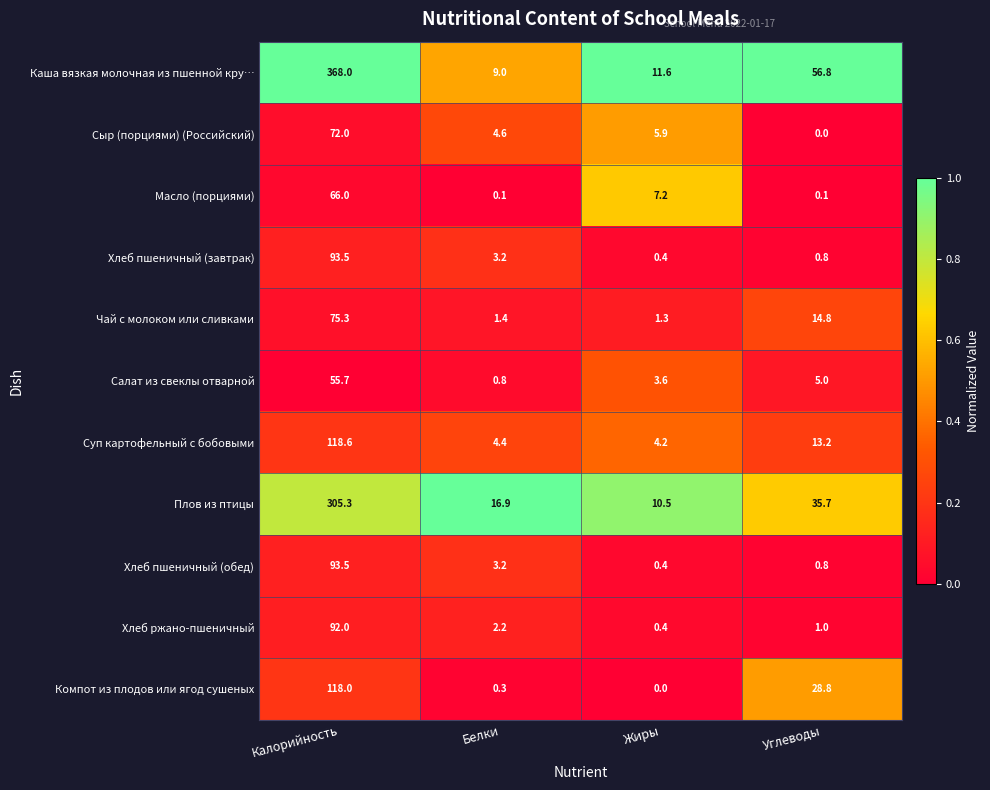

What is the difference between the highest and lowest values at Калорийность?

312.3